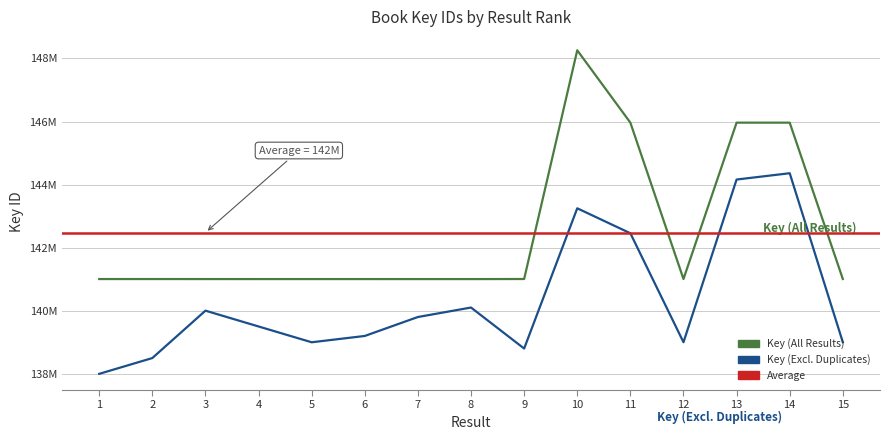

At how many categories does at least one series exceed 141171079?

4